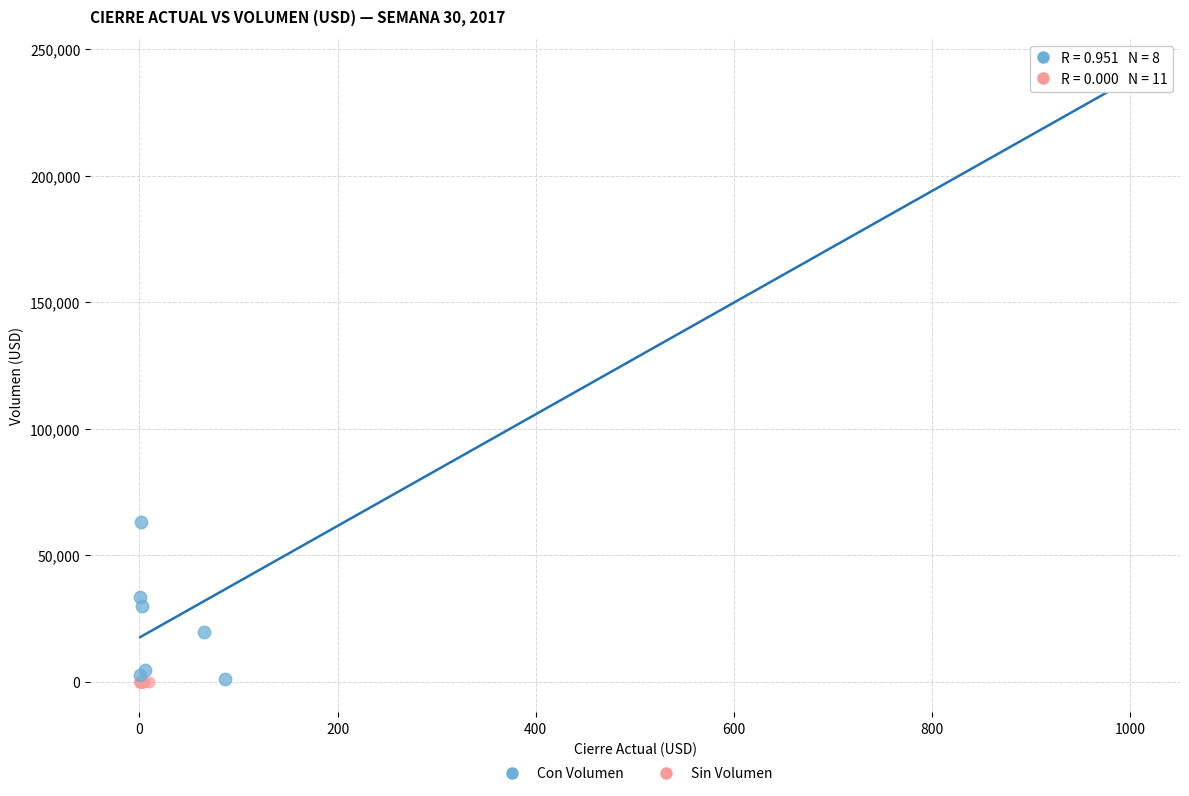

Which series contains the highest Y value?

Con Volumen